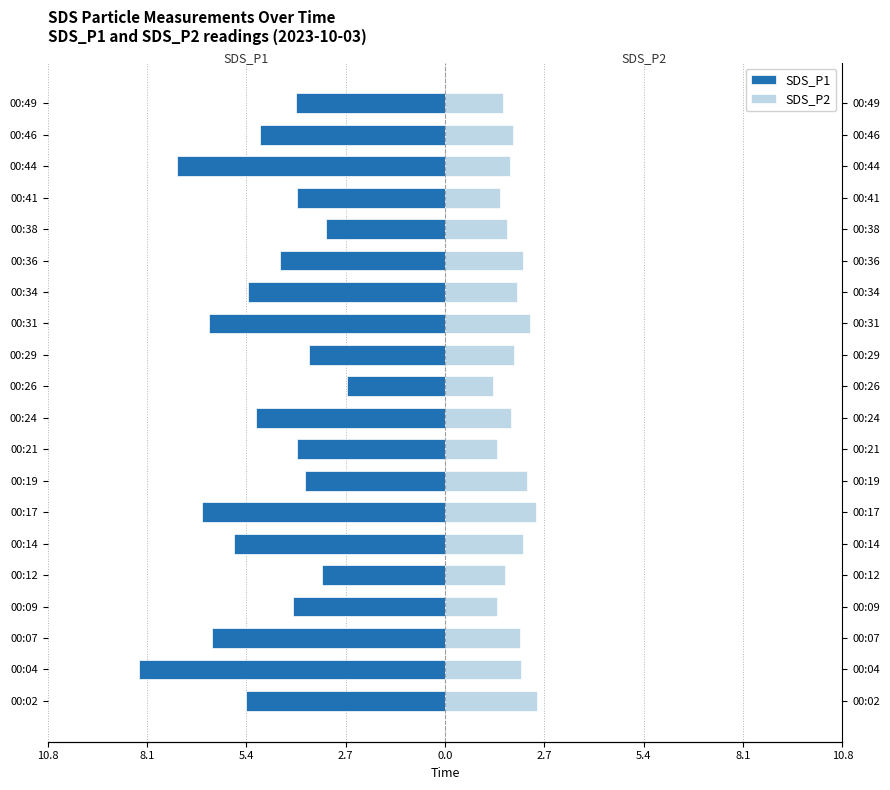

How many groups of bars are there?

20